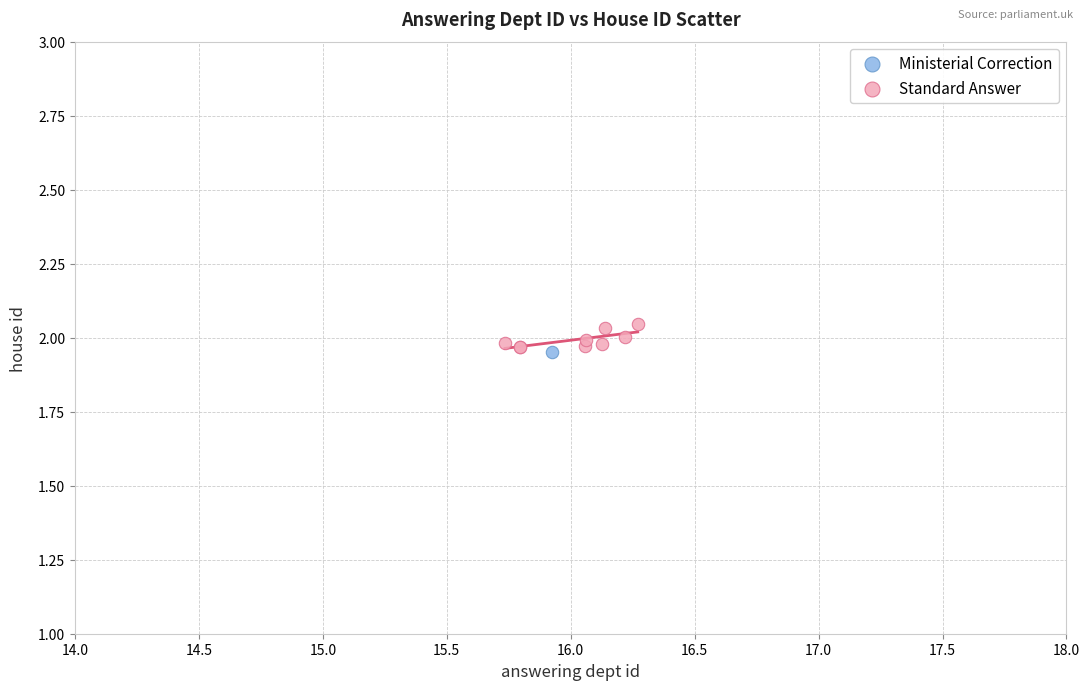

What are all the series names shown in the legend?

Ministerial Correction, Standard Answer